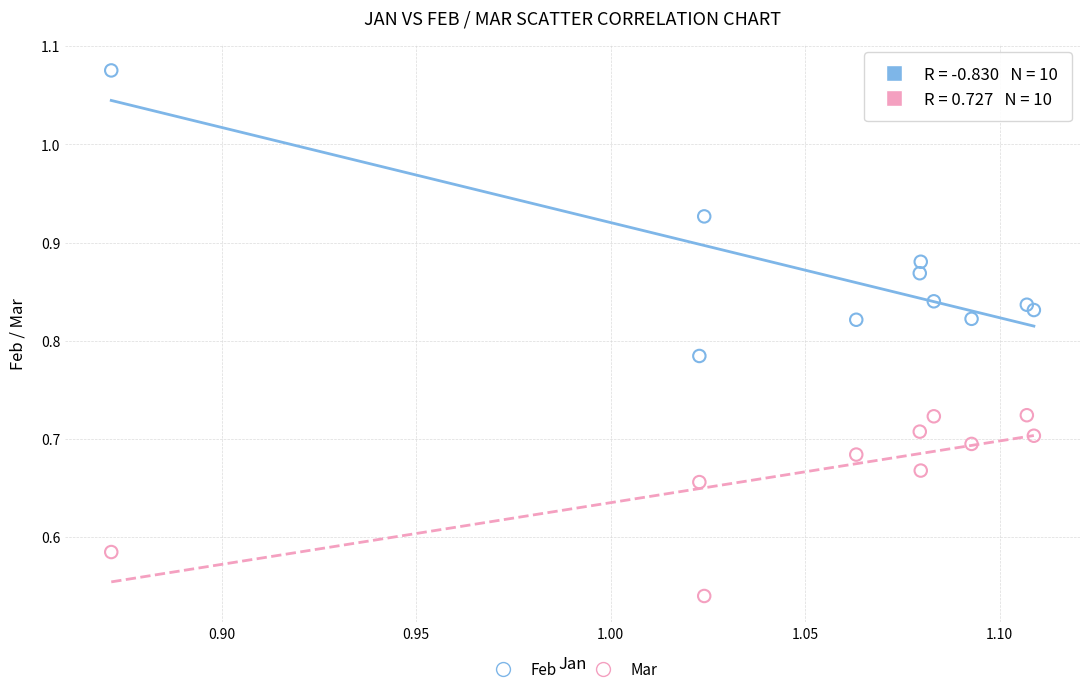

Which series contains the lowest Y value?

Mar